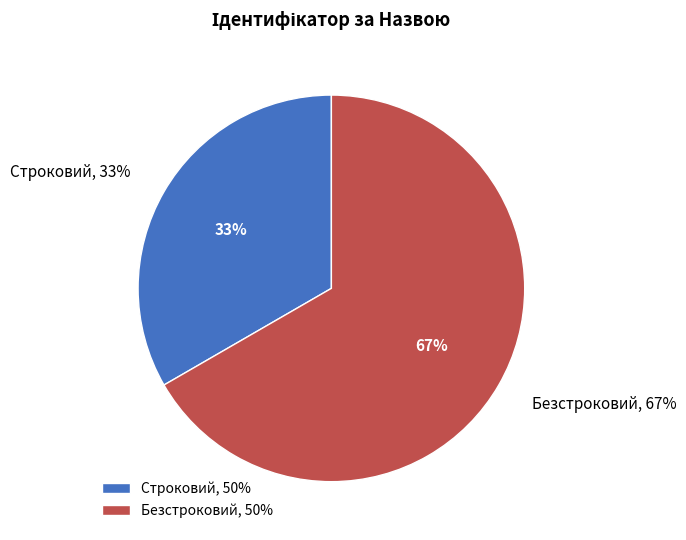

To the nearest percent, what is the difference between the Строковий and Безстроковий slice percentages?

33%